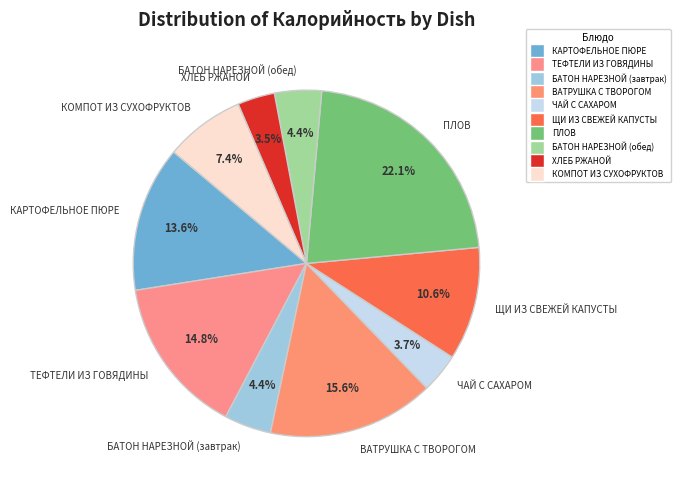

What is the ratio of the value at ЩИ ИЗ СВЕЖЕЙ КАПУСТЫ to the value at ТЕФТЕЛИ ИЗ ГОВЯДИНЫ?

0.7